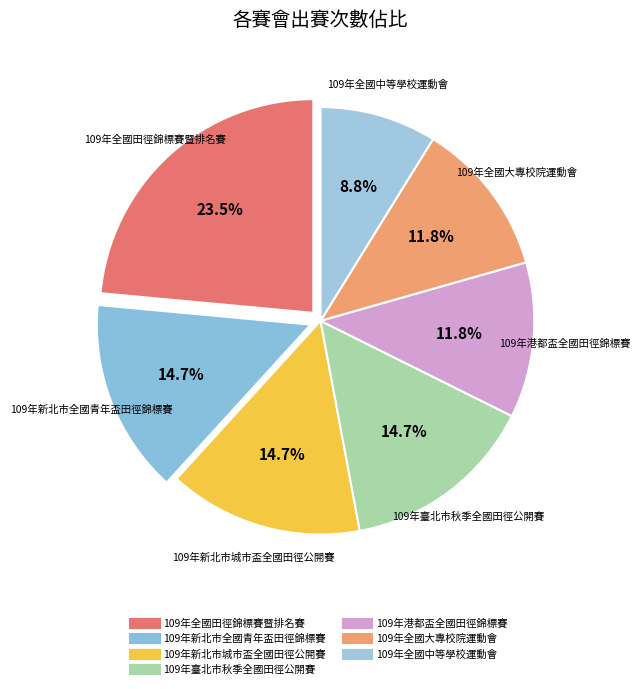

How many segments does this pie chart have?

7